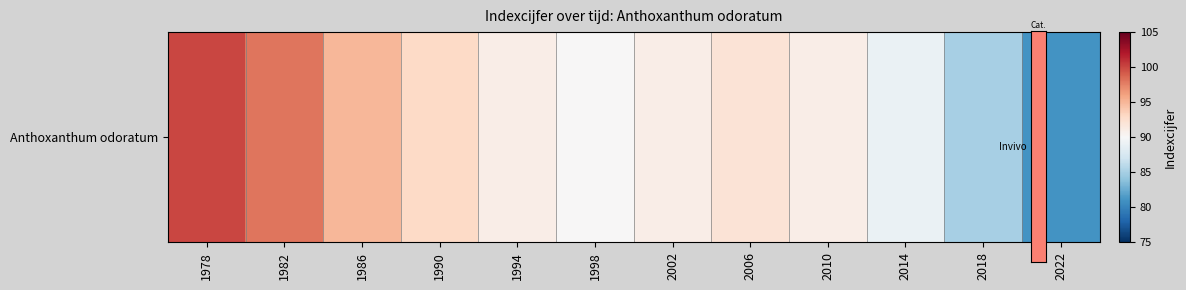

True or false: the data shows 91 at 2002.

True